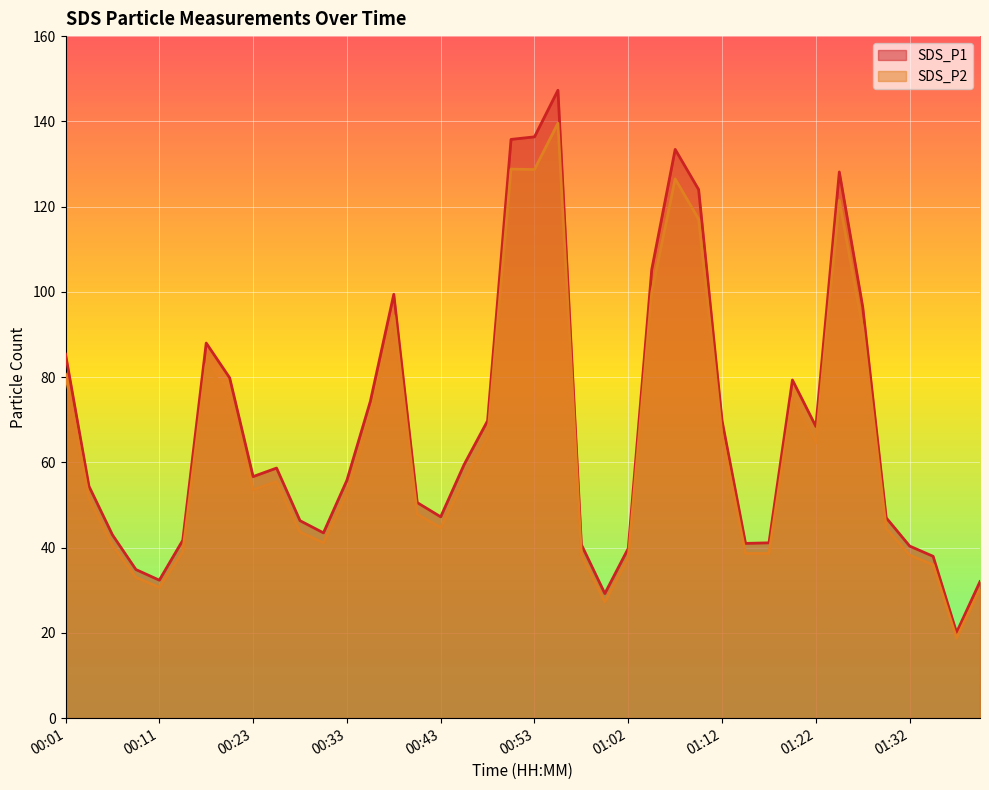

What is the minimum value for SDS_P2?

18.8